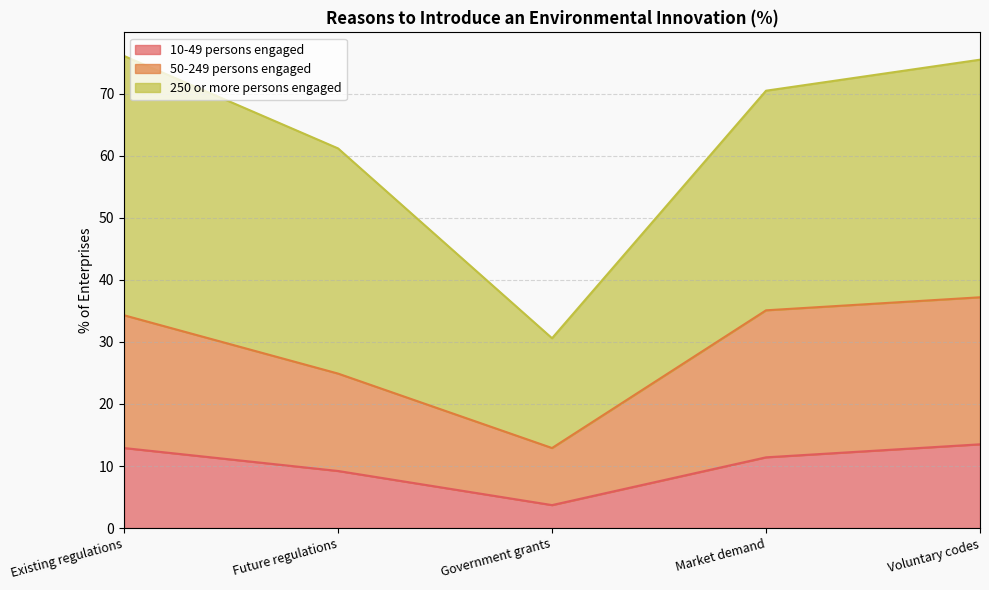

What is the difference between the second highest and second lowest values in the 10-49 persons engaged series?

3.7